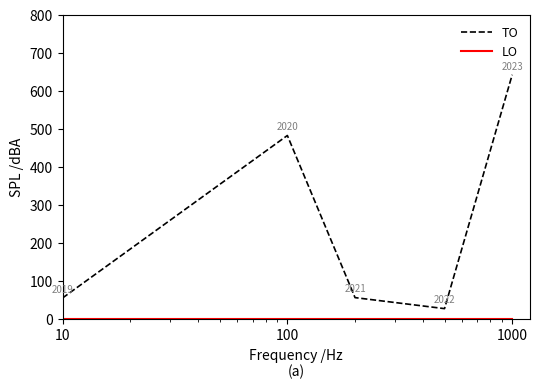

How many lines are shown in the chart?

2